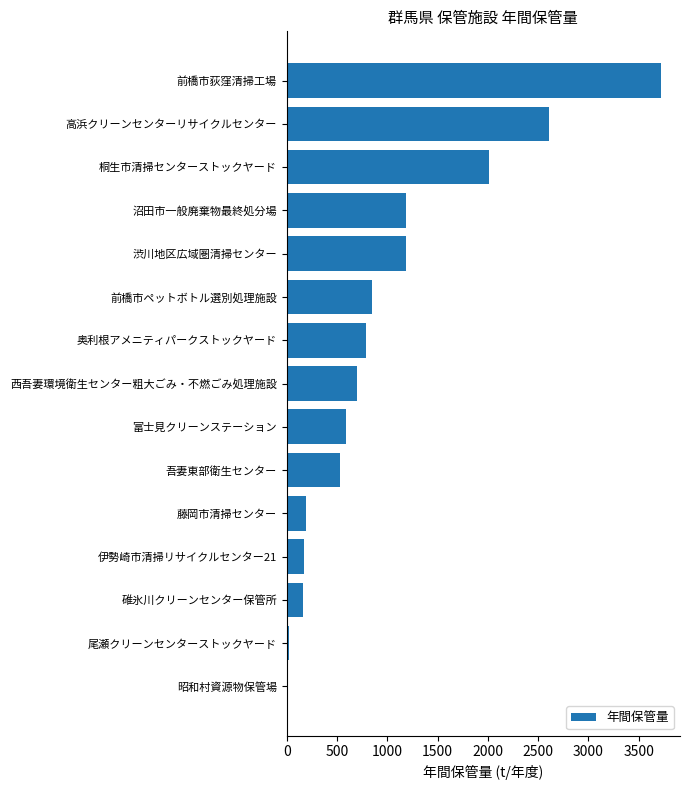

What is the sum of the values at 碓氷川クリーンセンター保管所 and 藤岡市清掃センター?

358.0